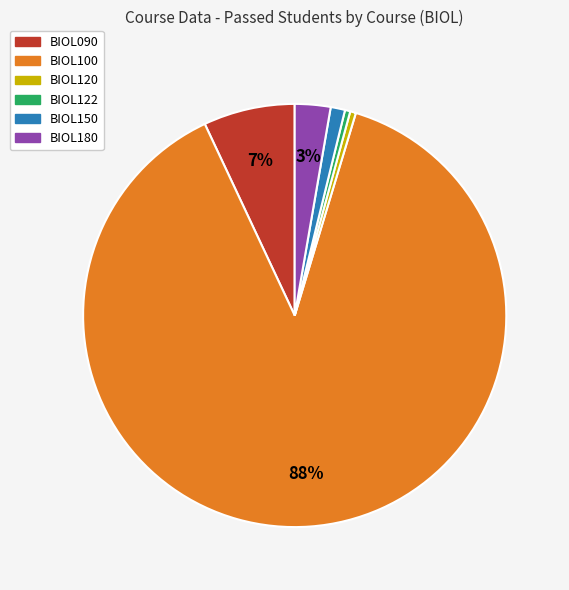

Combined, do BIOL100 and BIOL122 account for over 50%?

Yes